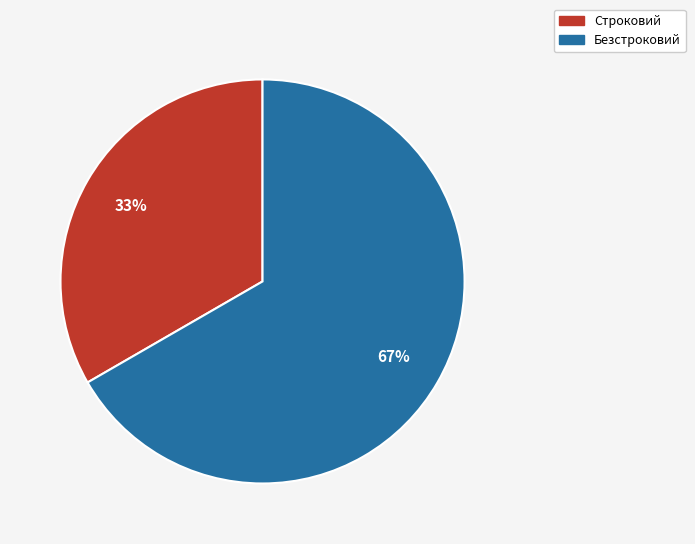

To the nearest percent, what portion does Безстроковий represent?

67%